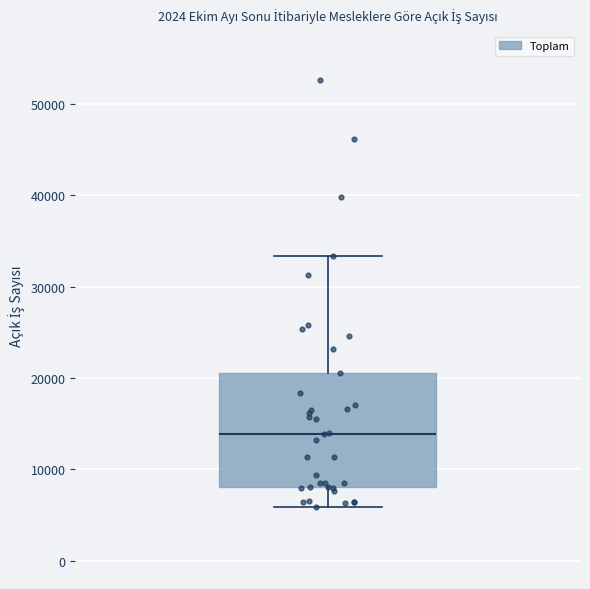

Where is the lower edge of the box on the y-axis? The values are not printed on the chart, so give them approximately, as read against the axis.

8000